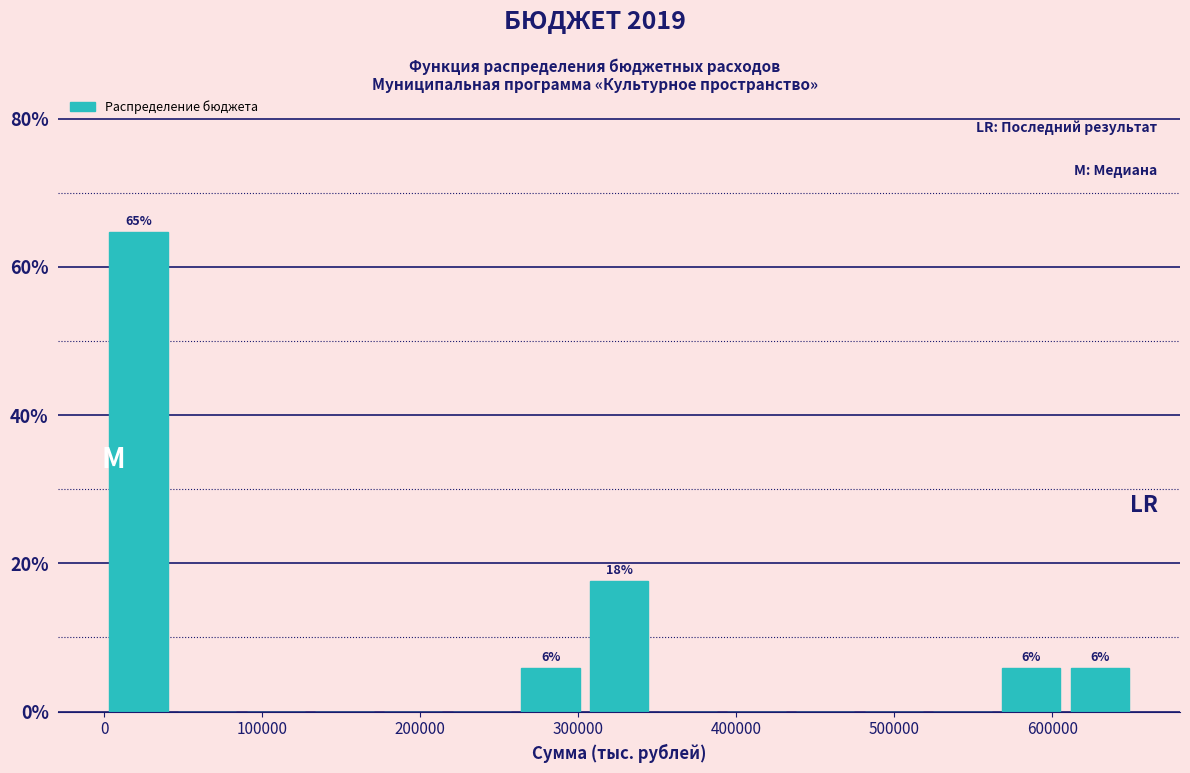

Which range on the x-axis has the tallest bar?

0 to 40000